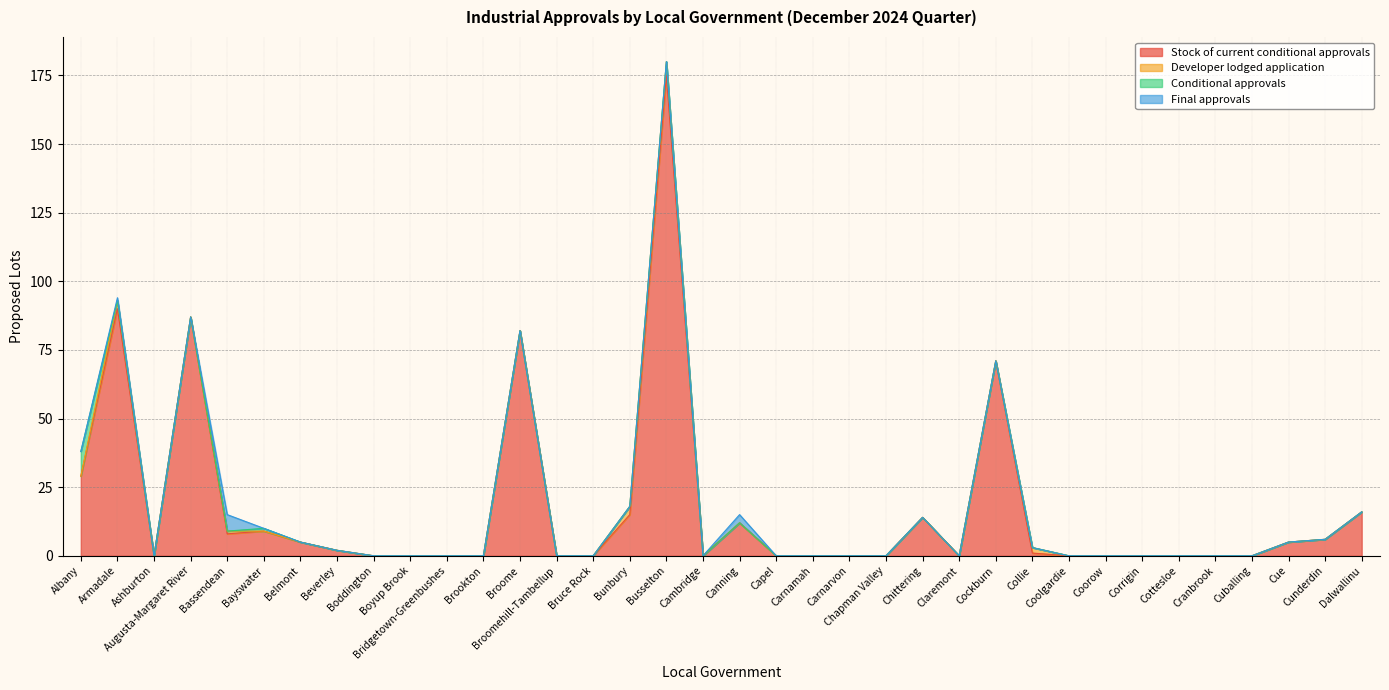

What is the difference between the maximum and minimum values in the Stock of current conditional approvals series?

175